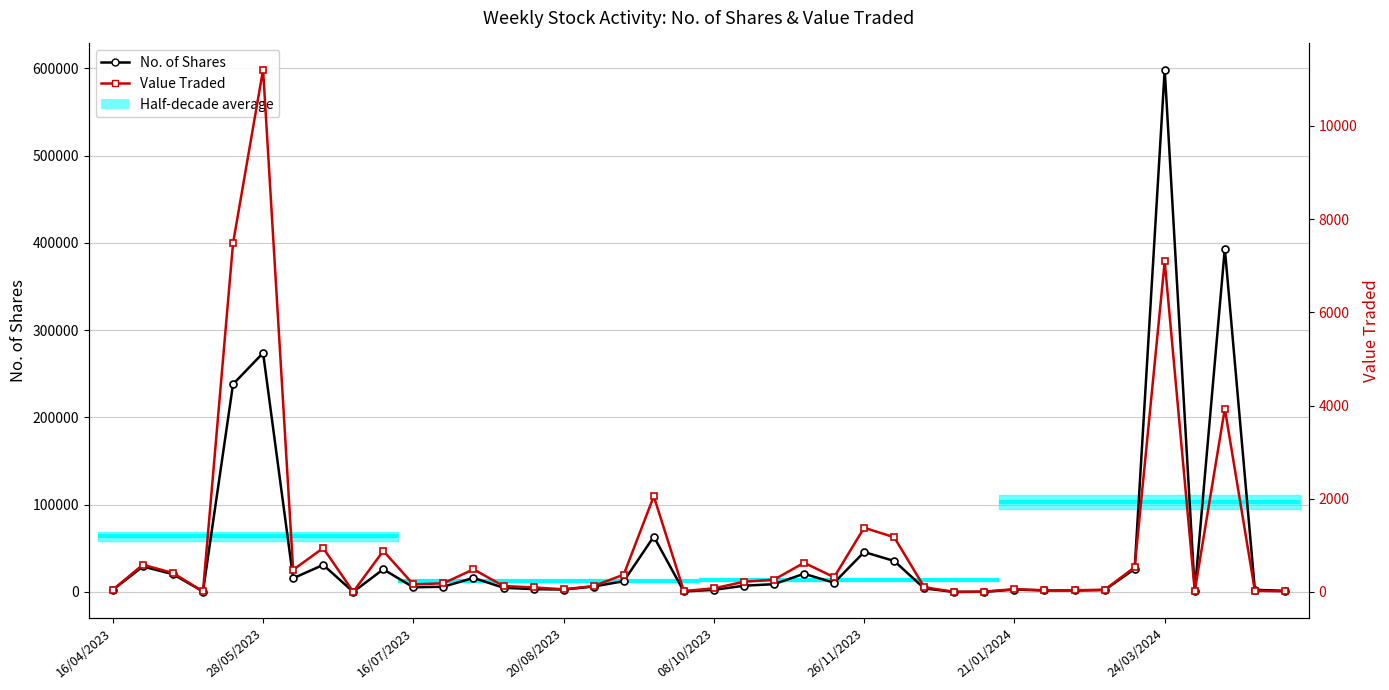

True or false: Value Traded and No. of Shares cross at least once.

False